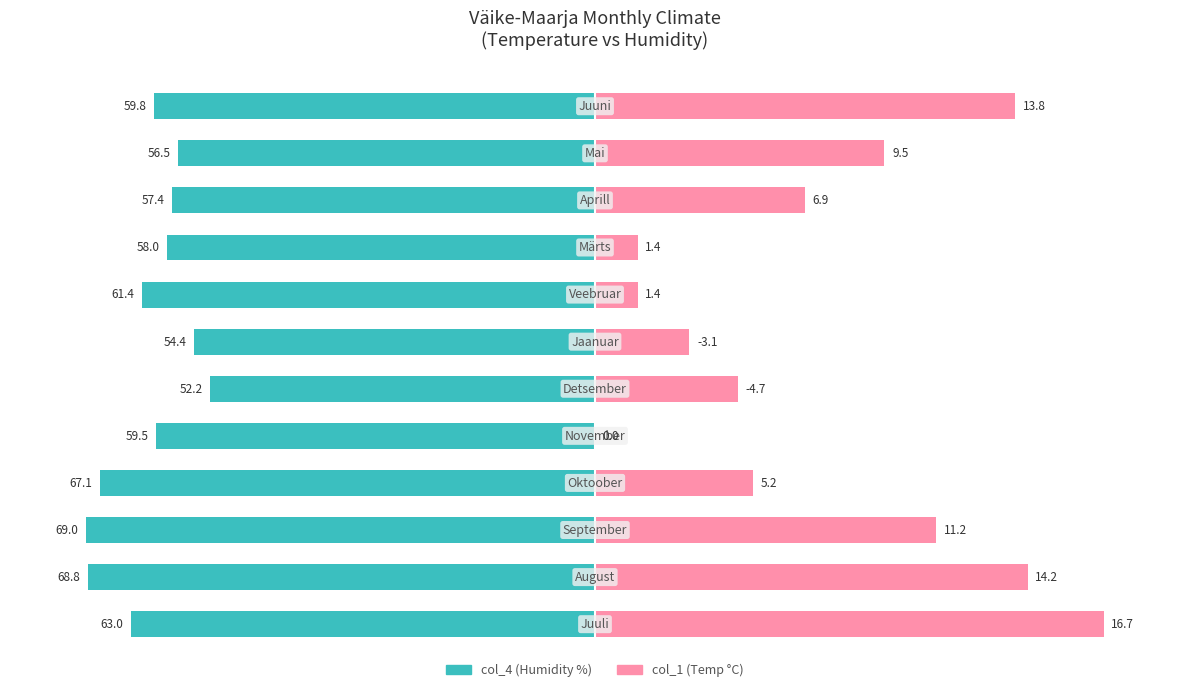

Between 0 and 9, which is larger?

9